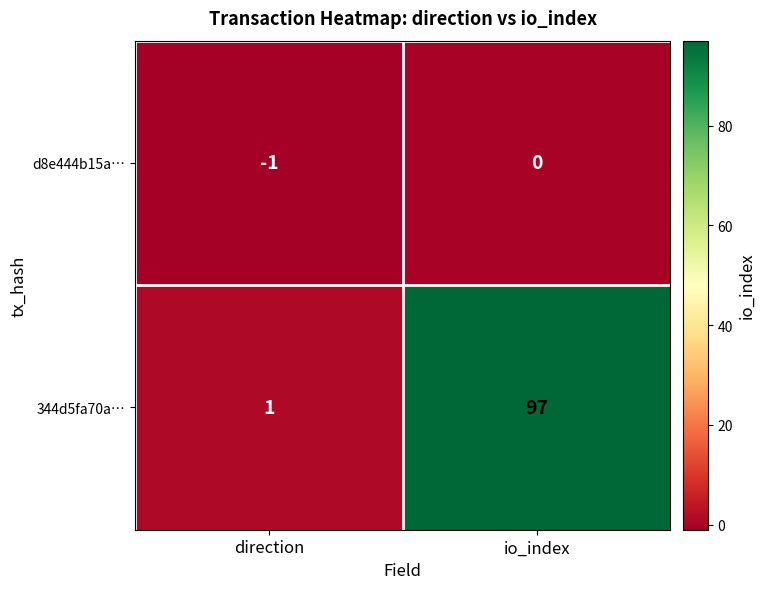

How many values in the 344d5fa70a… series are below 97?

1